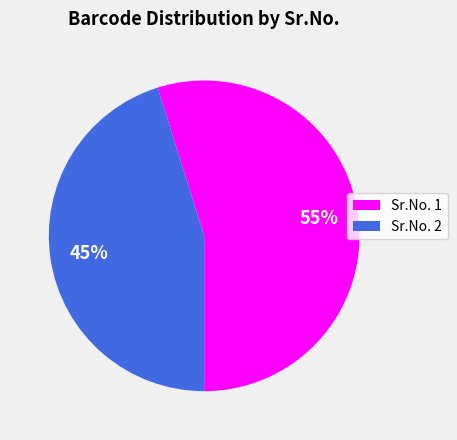

Which has a higher value, Sr.No. 1 or Sr.No. 2?

Sr.No. 1